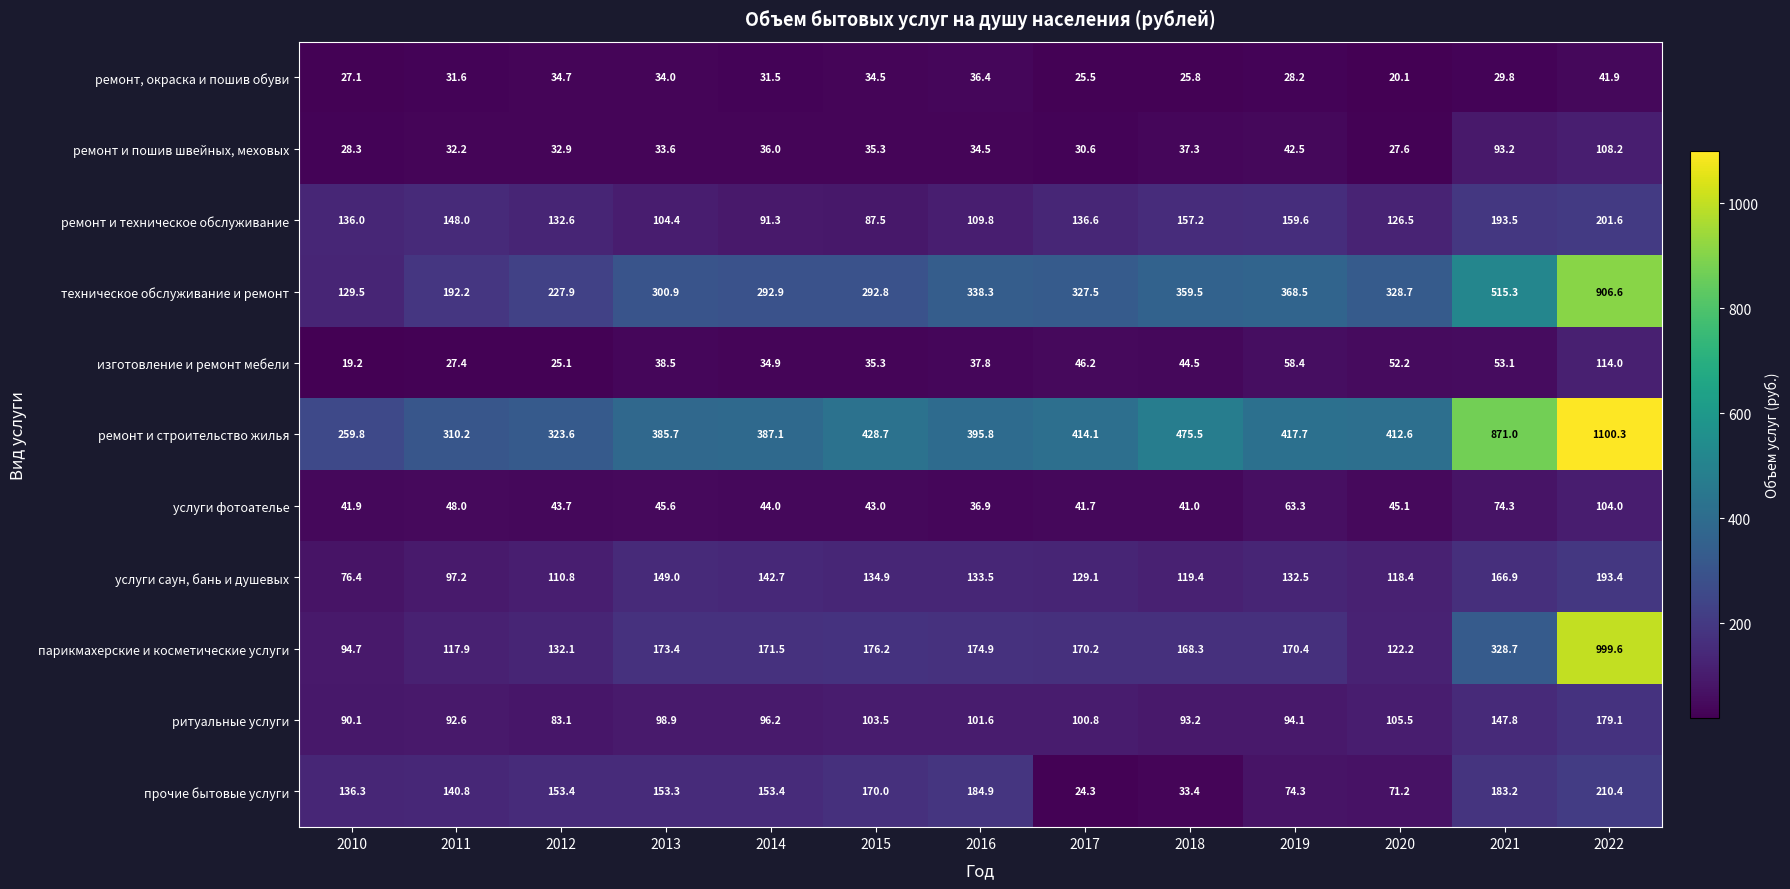

The ремонт и техническое обслуживание series shows 193.5 at 2021. True or false?

True